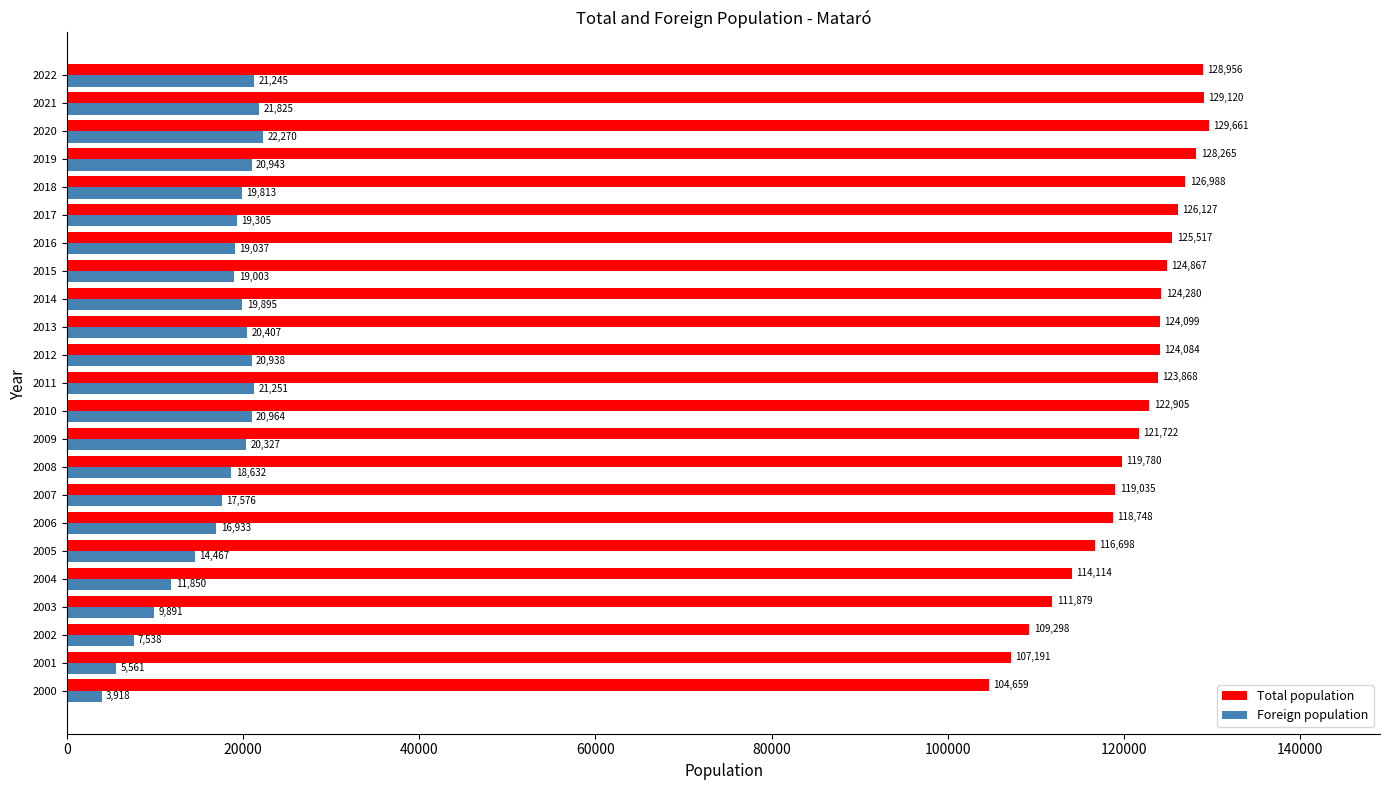

Read the Foreign population value at 2019.

20943